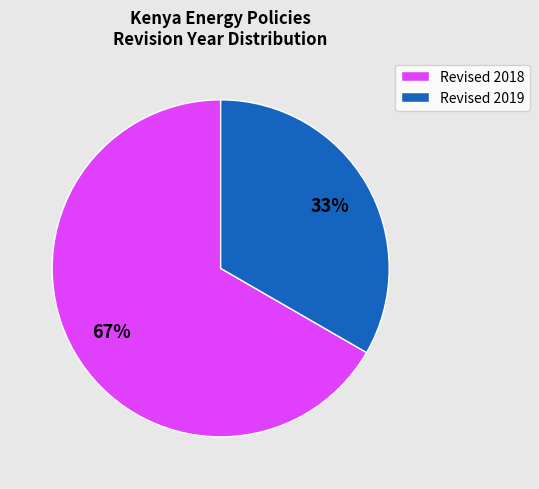

Do Revised 2018 and Revised 2019 together represent more than half of the pie?

Yes